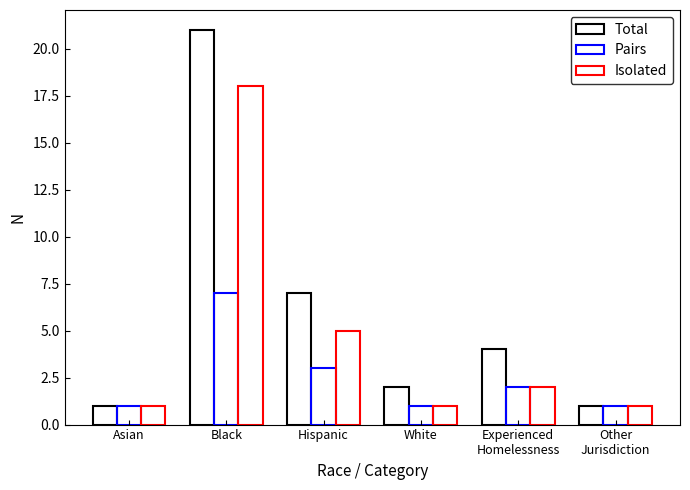

What is the value of the Isolated bar at the 4th from the left?

1